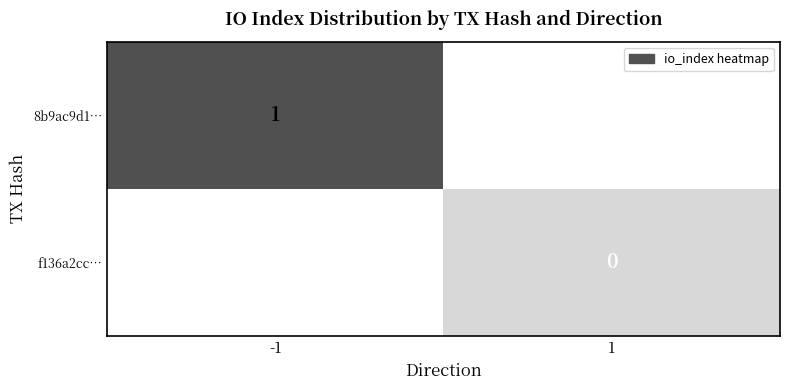

At which category does the chart reach its peak across all series?

-1